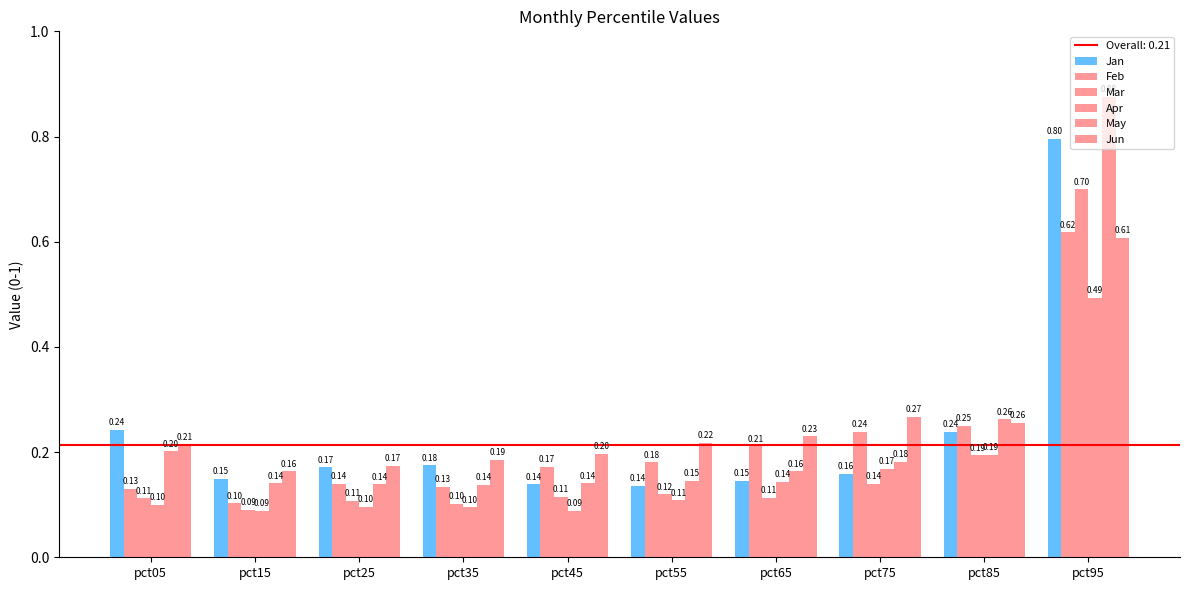

What is the minimum value shown in the chart?

0.1